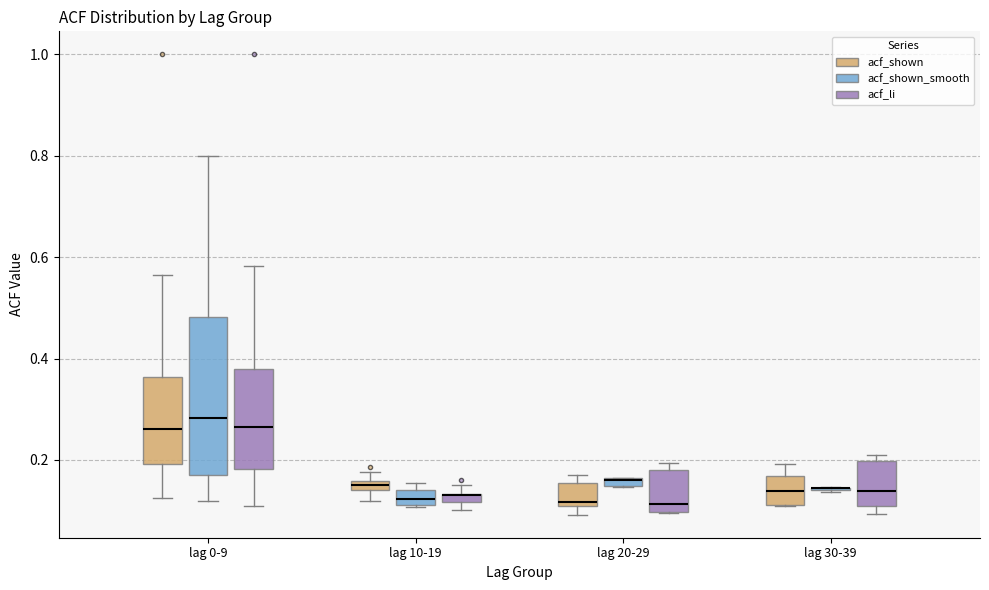

Comparing the boxes themselves (not the whiskers), which one is the tallest?

lag 0-9 (acf_shown_smooth)